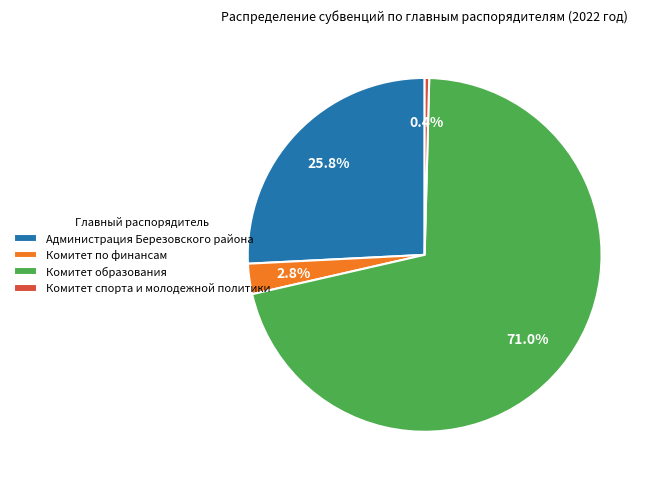

To the nearest percent, what portion does Комитет по финансам represent?

3%